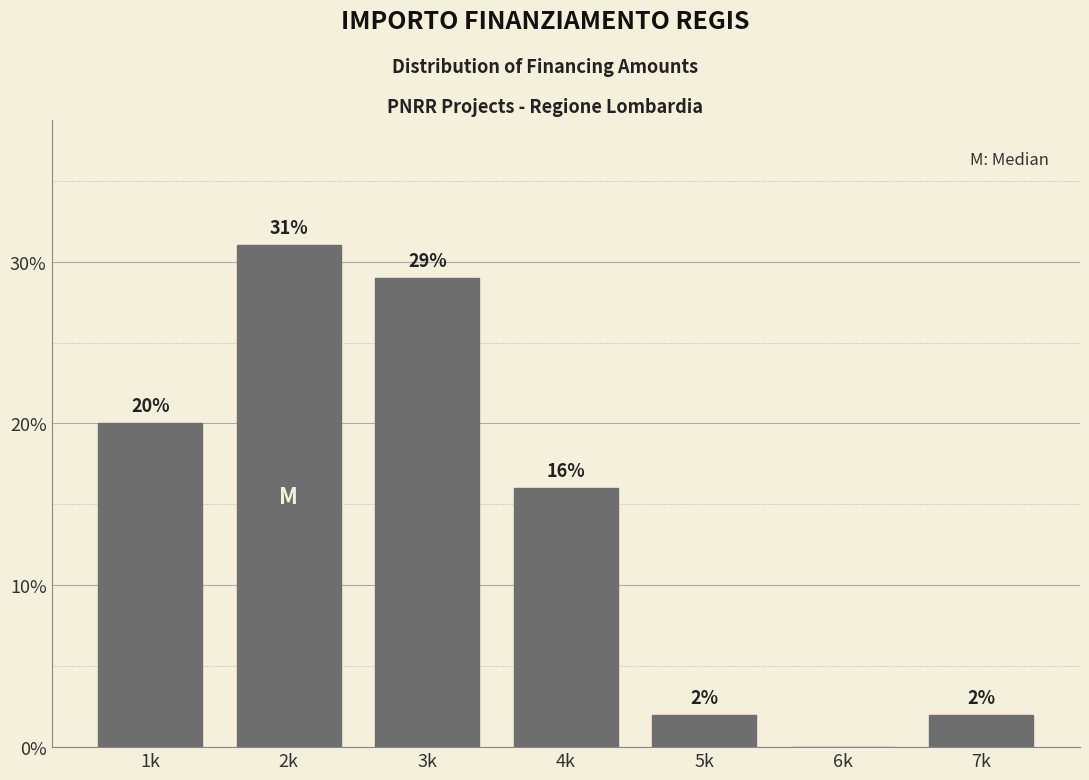

Reading right to left, extract all data points from this chart.

7k=2.0	6k=0.0	5k=2.0	4k=16.0	3k=29.0	2k=31.0	1k=20.0